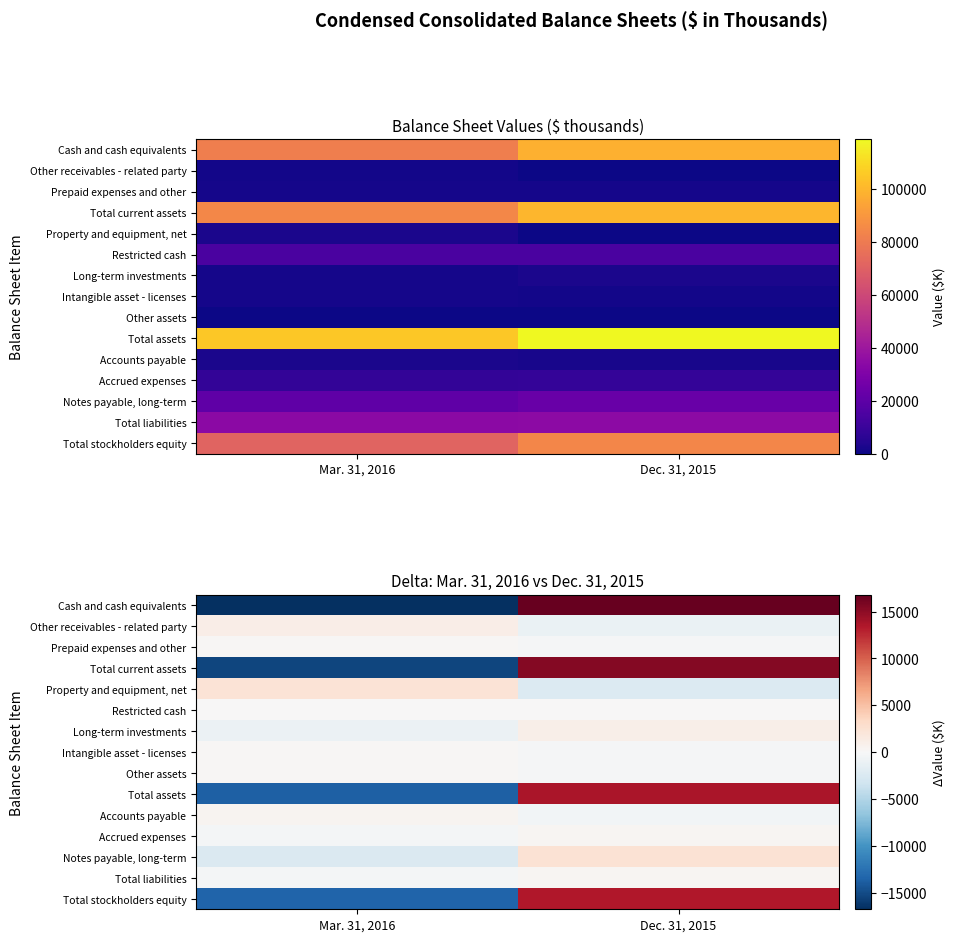

Which label corresponds to the smallest value in the chart?

Mar. 31, 2016